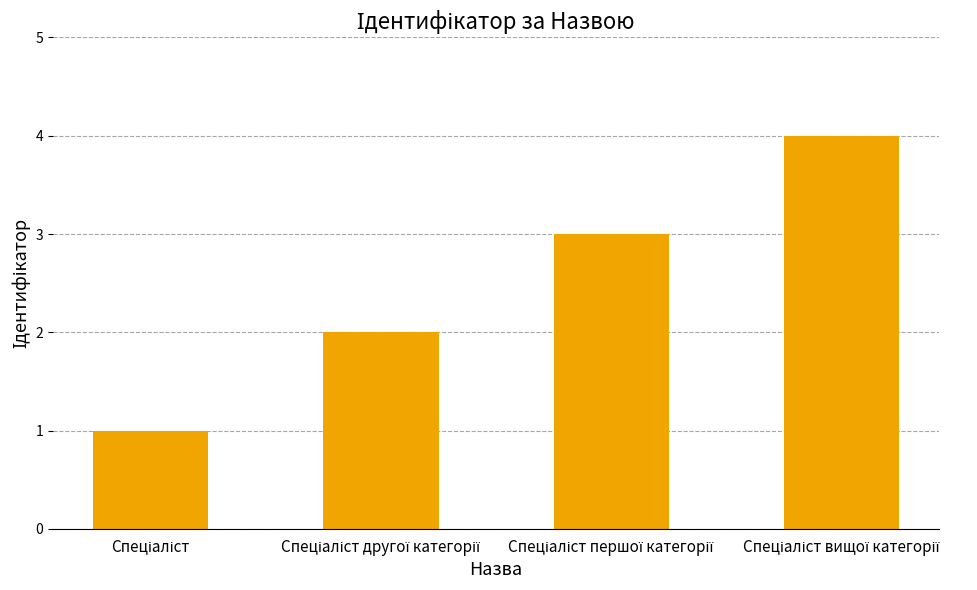

What is the sum of all values?

10